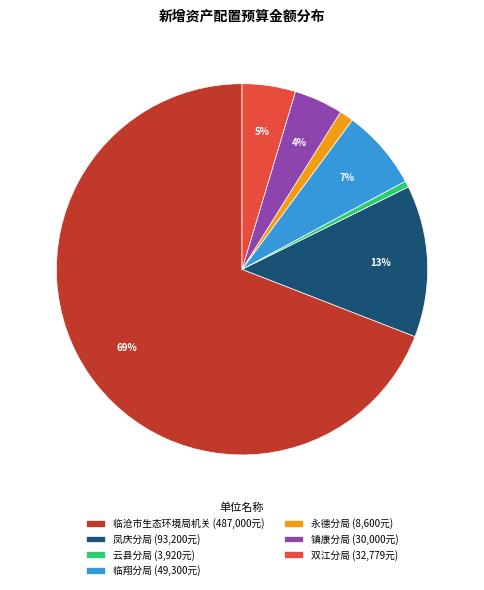

Between 镇康分局 (30,000元) and 临翔分局 (49,300元), which is larger?

临翔分局 (49,300元)